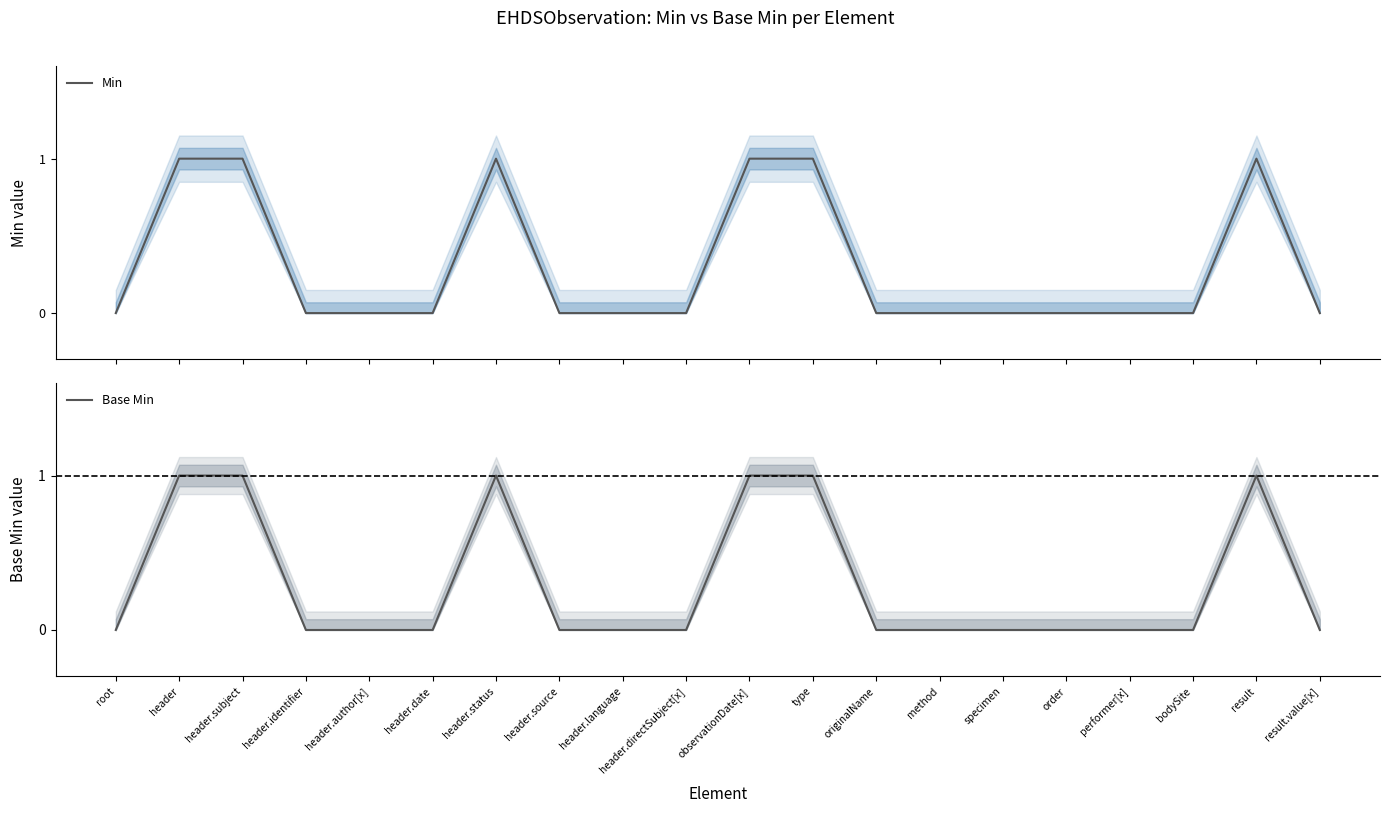

What is the sum of all Min values?

6